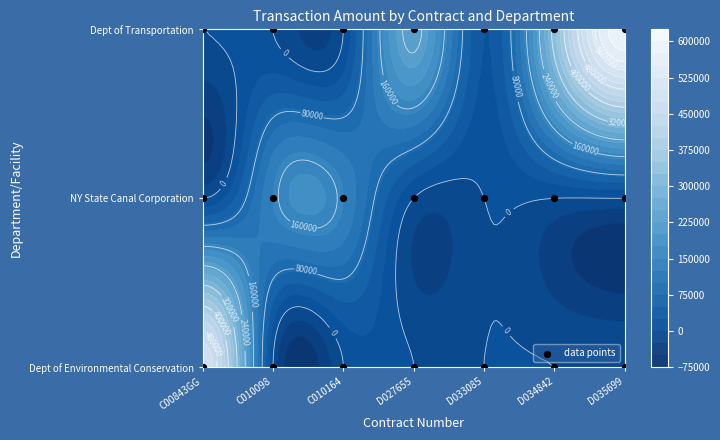

Which category has the lowest value across all series?

C00843GG